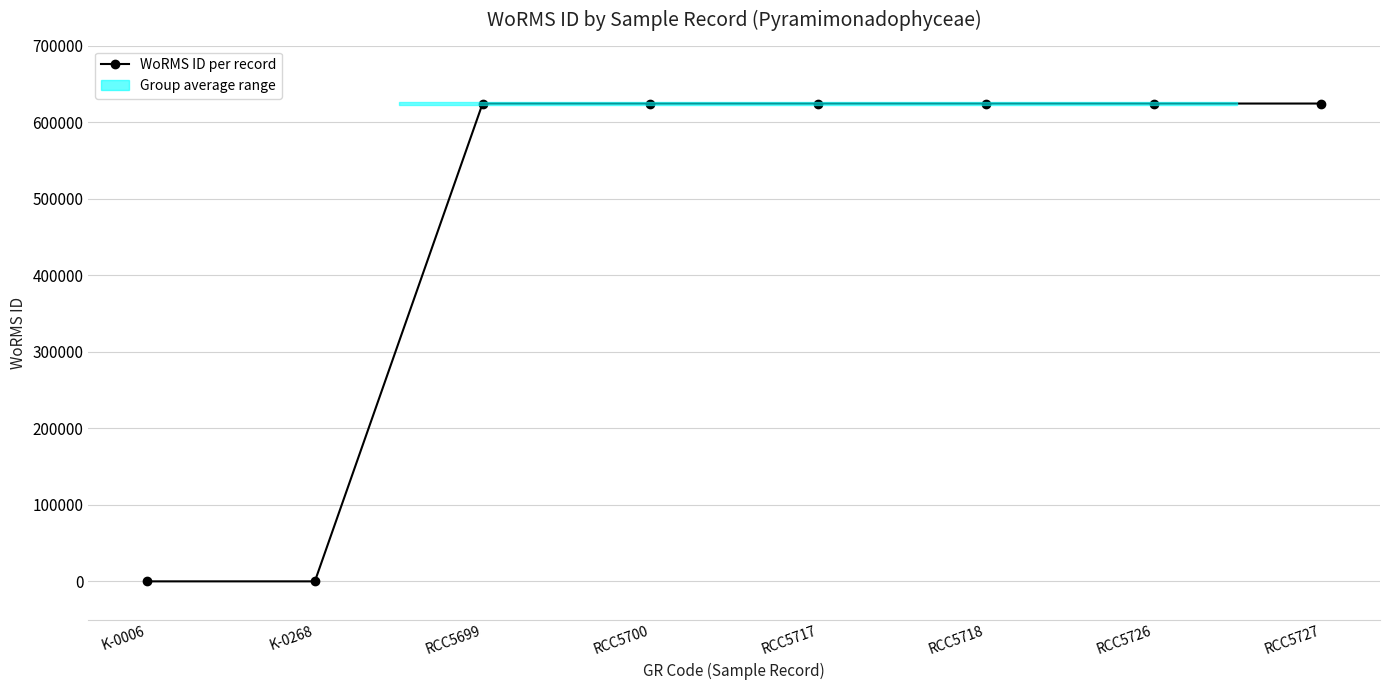

At which label is the value closest to 312151?

K-0006